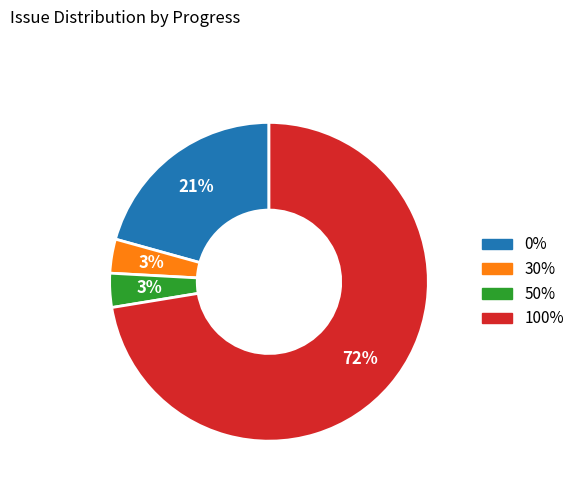

Is there a majority slice in this chart?

Yes